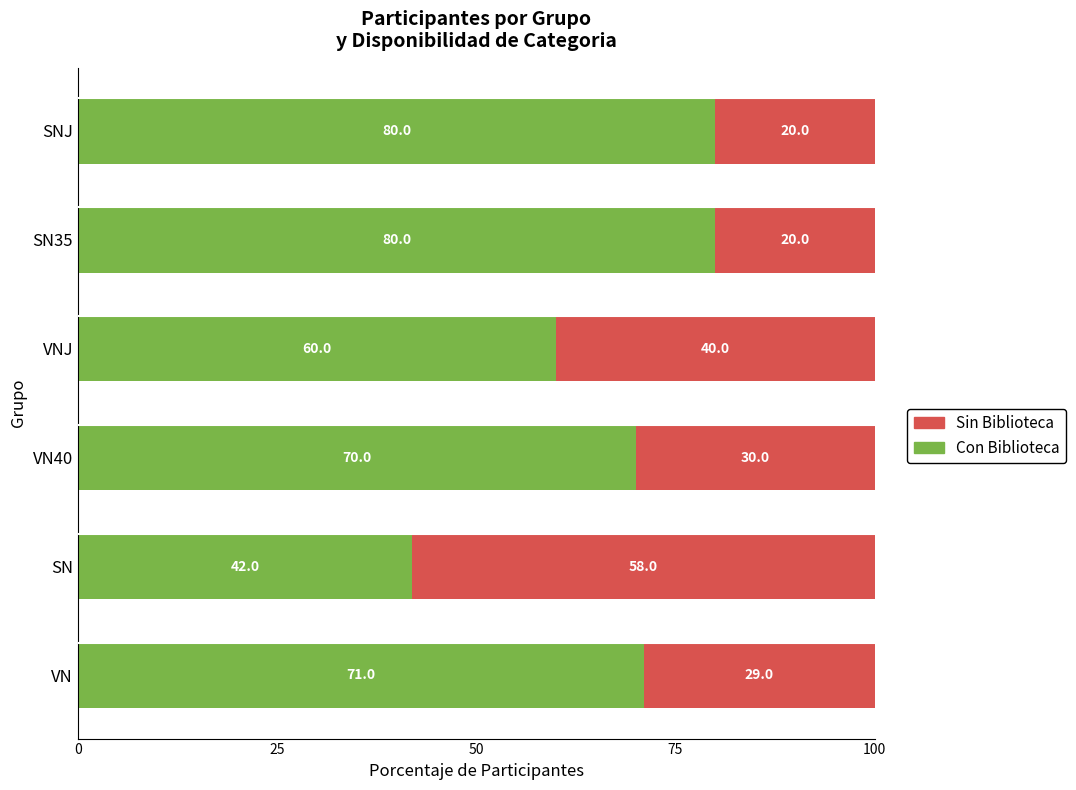

The Con Biblioteca series shows 105 at SN35. True or false?

False